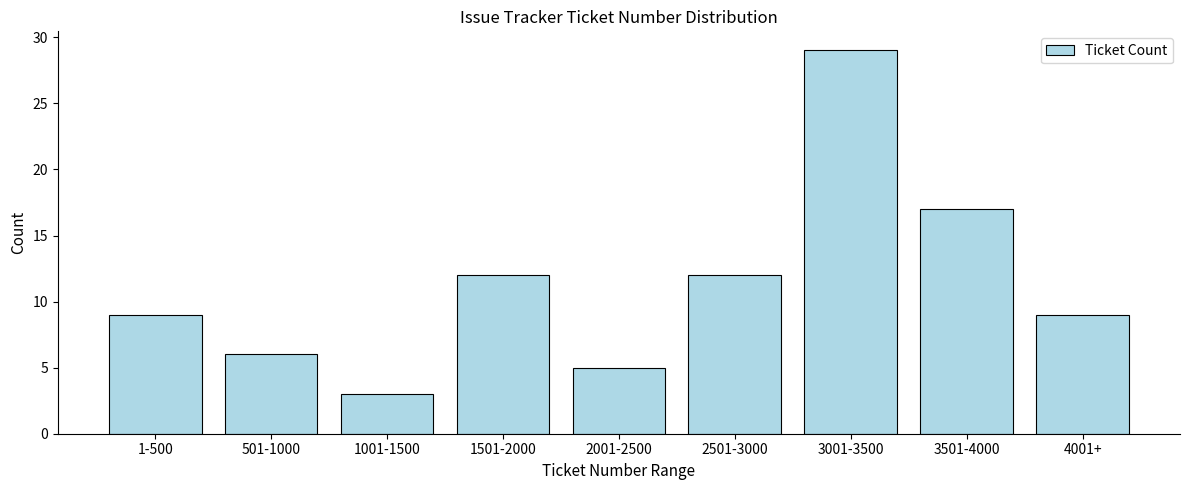

Reading right to left, extract all data points from this chart.

4001+=9	3501-4000=17	3001-3500=29	2501-3000=12	2001-2500=5	1501-2000=12	1001-1500=3	501-1000=6	1-500=9